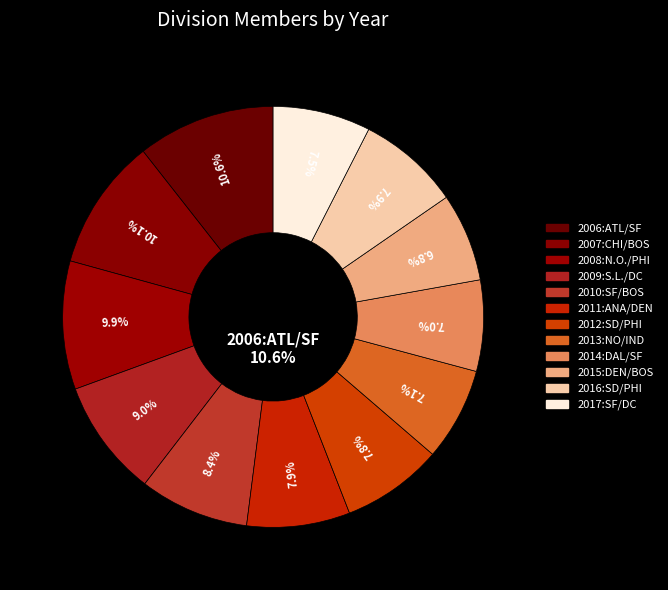

The 2017:SF/DC slice represents 1% of the pie. True or false?

False